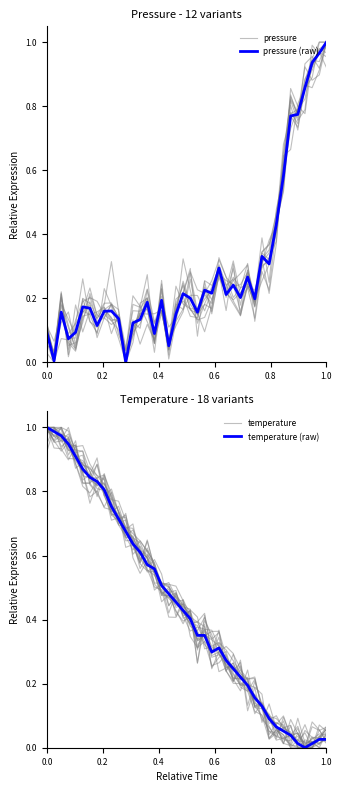

What is the value of the pressure (raw) point at the 38th from the left?

0.9